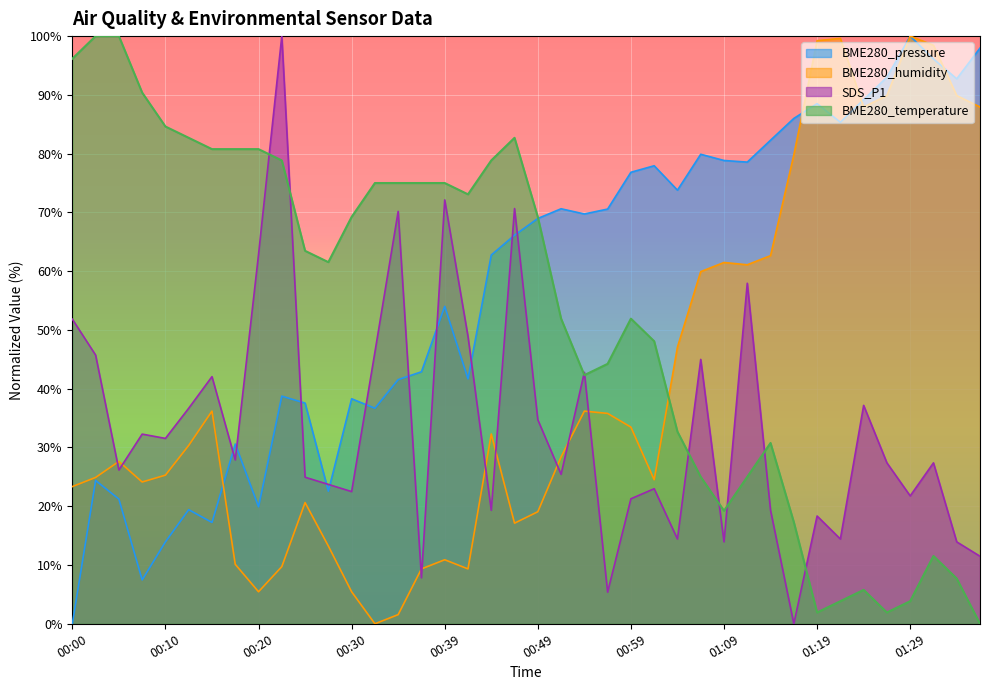

At which category does BME280_pressure reach its first local valley?

00:07